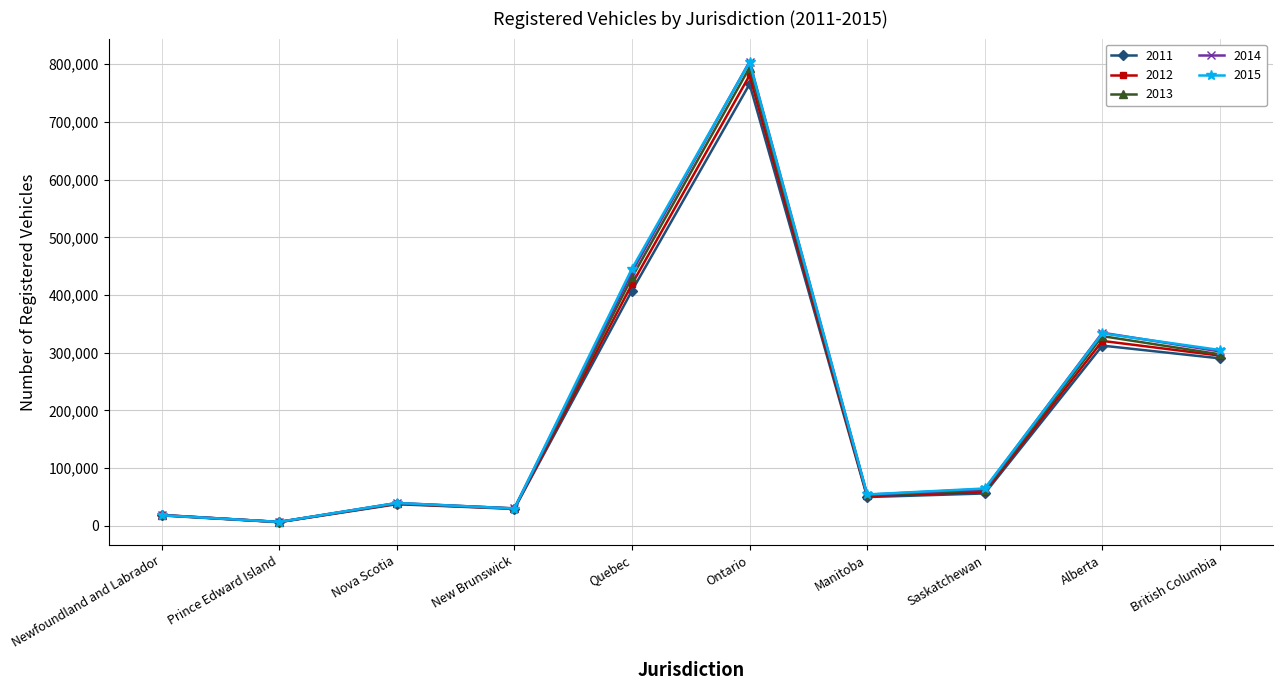

Reading left to right, extract all data points from this chart.

2011: 17900	6360	37410	29320	407540	765680	49800	56070	312350	290250
2012: 18430	6510	38240	29700	418910	780700	51420	58990	320490	295040
2013: 18630	6670	39000	30130	430550	794390	52990	61620	328740	297240
2014: 18740	6710	39510	30140	439950	804650	53980	63710	334700	302200
2015: 18240	6770	39530	29960	445750	803820	54360	64700	333580	304690